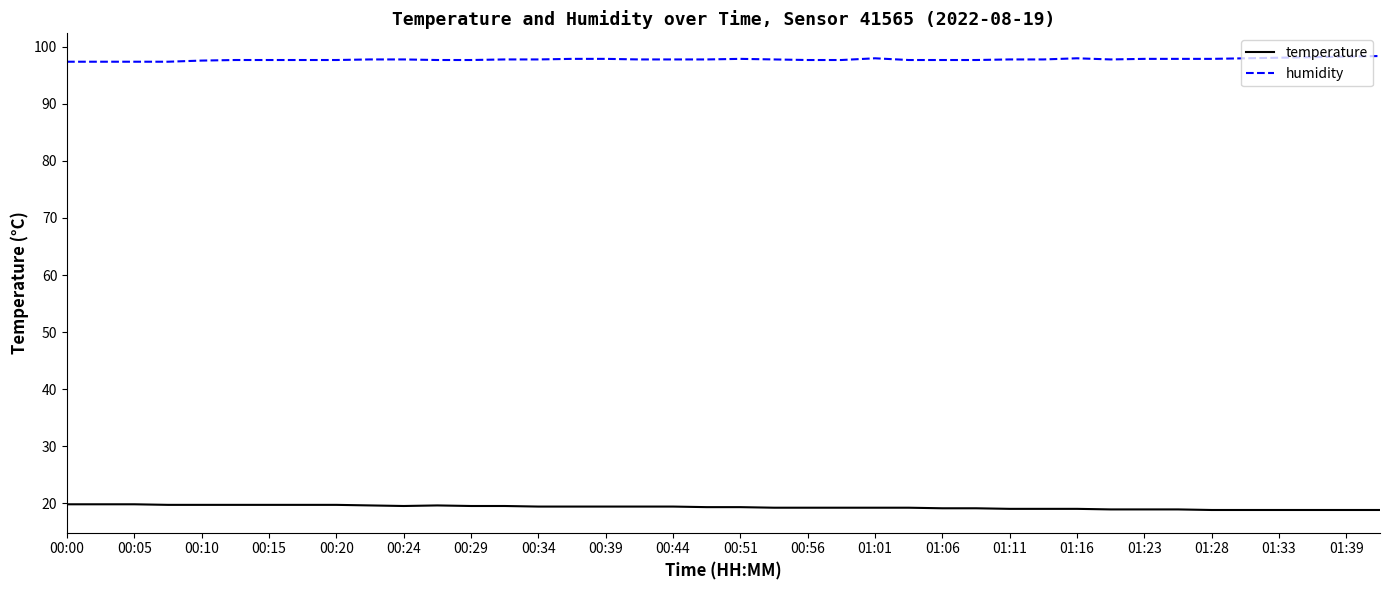

Rank the series by their average value, from lowest to highest.

temperature, humidity